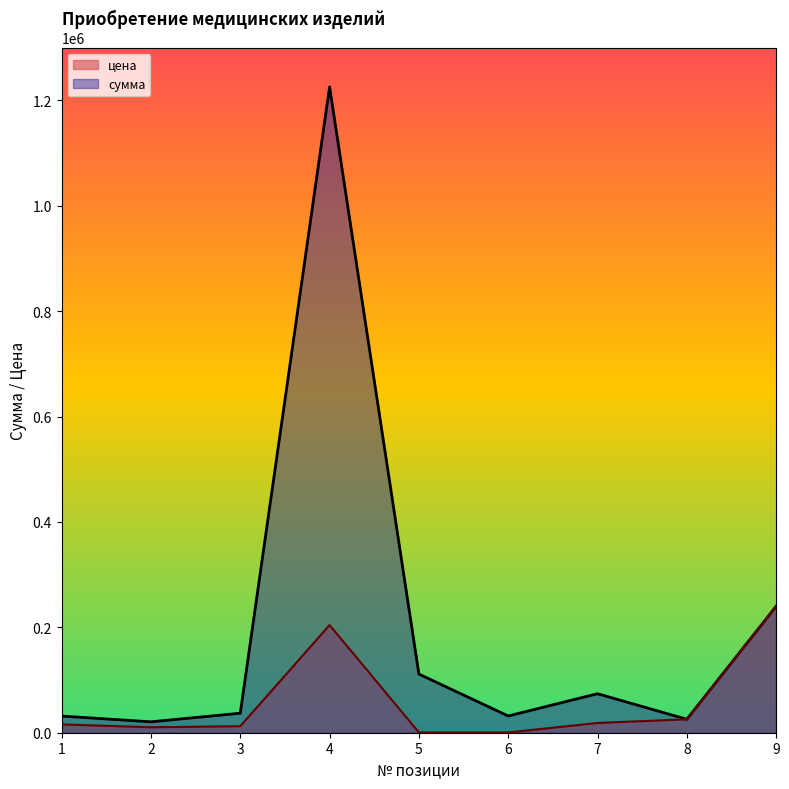

What are all the series names shown in the legend?

цена, сумма